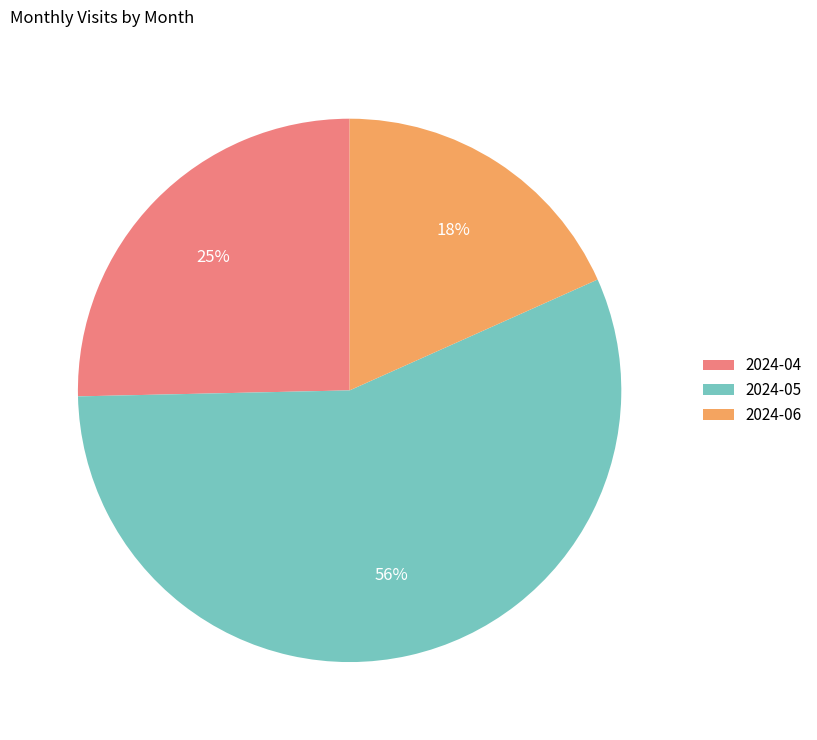

Between 2024-05 and 2024-04, which is larger?

2024-05